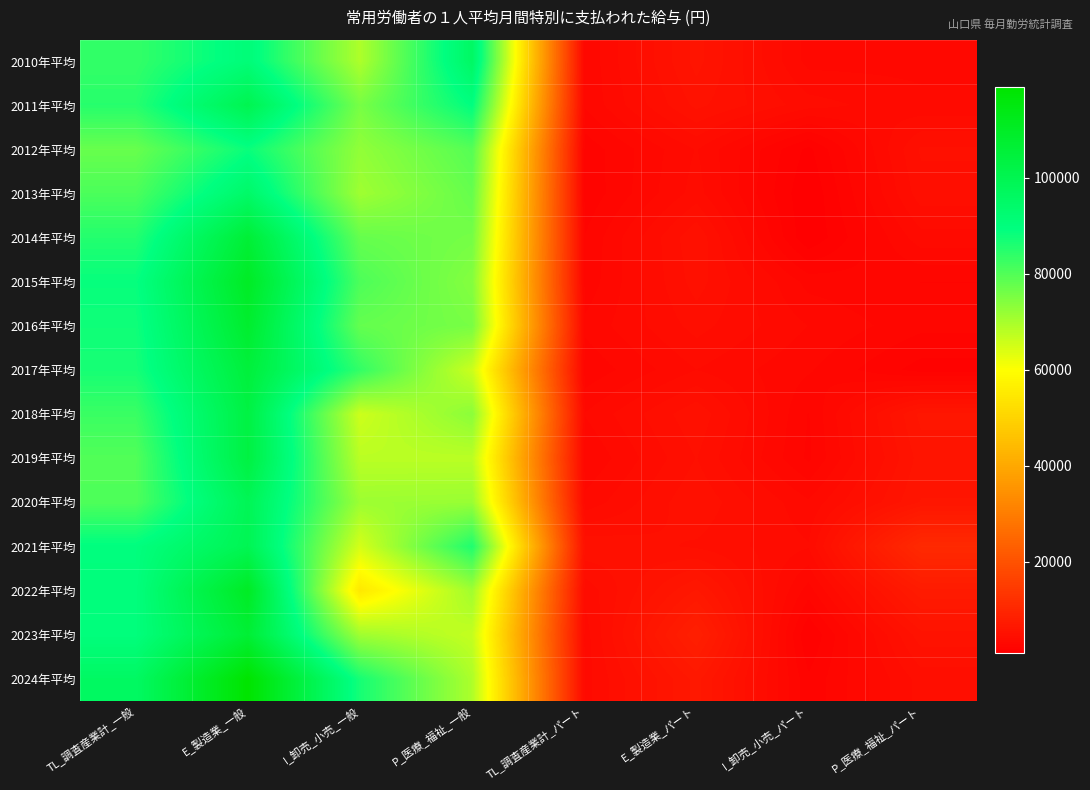

Reading left to right, transcribe all the data shown in this chart.

2010年平均: TL_調査産業計_一般=83372	E_製造業_一般=91134	I_卸売_小売_一般=69296	P_医療_福祉_一般=95753	TL_調査産業計_パート=2864	E_製造業_パート=5749	I_卸売_小売_パート=3104	P_医療_福祉_パート=3118
2011年平均: TL_調査産業計_一般=84809	E_製造業_一般=100104	I_卸売_小売_一般=75527	P_医療_福祉_一般=89397	TL_調査産業計_パート=2850	E_製造業_パート=5251	I_卸売_小売_パート=3928	P_医療_福祉_パート=3404
2012年平均: TL_調査産業計_一般=77349	E_製造業_一般=88244	I_卸売_小売_一般=72546	P_医療_福祉_一般=79509	TL_調査産業計_パート=2041	E_製造業_パート=3761	I_卸売_小売_パート=1297	P_医療_福祉_パート=4719
2013年平均: TL_調査産業計_一般=80647	E_製造業_一般=94664	I_卸売_小売_一般=70955	P_医療_福祉_一般=77633	TL_調査産業計_パート=1980	E_製造業_パート=3935	I_卸売_小売_パート=970	P_医療_福祉_パート=4463
2014年平均: TL_調査産業計_一般=85213	E_製造業_一般=106232	I_卸売_小売_一般=77606	P_医療_福祉_一般=75818	TL_調査産業計_パート=2357	E_製造業_パート=5048	I_卸売_小売_パート=991	P_医療_福祉_パート=3553
2015年平均: TL_調査産業計_一般=88579	E_製造業_一般=110105	I_卸売_小売_一般=80481	P_医療_福祉_一般=74048	TL_調査産業計_パート=2467	E_製造業_パート=4878	I_卸売_小売_パート=2634	P_医療_福祉_パート=2347
2016年平均: TL_調査産業計_一般=87542	E_製造業_一般=108000	I_卸売_小売_一般=77808	P_医療_福祉_一般=75485	TL_調査産業計_パート=2930	E_製造業_パート=4371	I_卸売_小売_パート=3265	P_医療_福祉_パート=2483
2017年平均: TL_調査産業計_一般=86685	E_製造業_一般=104923	I_卸売_小売_一般=83486	P_医療_福祉_一般=65874	TL_調査産業計_パート=2449	E_製造業_パート=3728	I_卸売_小売_パート=2867	P_医療_福祉_パート=1683
2018年平均: TL_調査産業計_一般=82617	E_製造業_一般=103092	I_卸売_小売_一般=65716	P_医療_福祉_一般=73311	TL_調査産業計_パート=3286	E_製造業_パート=5011	I_卸売_小売_パート=2327	P_医療_福祉_パート=6169
2019年平均: TL_調査産業計_一般=79920	E_製造業_一般=103416	I_卸売_小売_一般=67851	P_医療_福祉_一般=67810	TL_調査産業計_パート=2819	E_製造業_パート=4668	I_卸売_小売_パート=2254	P_医療_福祉_パート=5784
2020年平均: TL_調査産業計_一般=80294	E_製造業_一般=98965	I_卸売_小売_一般=71280	P_医療_福祉_一般=71693	TL_調査産業計_パート=3413	E_製造業_パート=5041	I_卸売_小売_パート=3350	P_医療_福祉_パート=6057
2021年平均: TL_調査産業計_一般=89686	E_製造業_一般=99559	I_卸売_小売_一般=64831	P_医療_福祉_一般=85705	TL_調査産業計_パート=5038	E_製造業_パート=4579	I_卸売_小売_パート=3774	P_医療_福祉_パート=10652
2022年平均: TL_調査産業計_一般=90004	E_製造業_一般=110297	I_卸売_小売_一般=54663	P_医療_福祉_一般=70714	TL_調査産業計_パート=3851	E_製造業_パート=6533	I_卸売_小売_パート=2583	P_医療_福祉_パート=7306
2023年平均: TL_調査産業計_一般=90010	E_製造業_一般=106458	I_卸売_小売_一般=70799	P_医療_福祉_一般=66783	TL_調査産業計_パート=3475	E_製造業_パート=8285	I_卸売_小売_パート=1399	P_医療_福祉_パート=5395
2024年平均: TL_調査産業計_一般=95866	E_製造業_一般=118804	I_卸売_小売_一般=86724	P_医療_福祉_一般=69306	TL_調査産業計_パート=3498	E_製造業_パート=6691	I_卸売_小売_パート=1976	P_医療_福祉_パート=4384